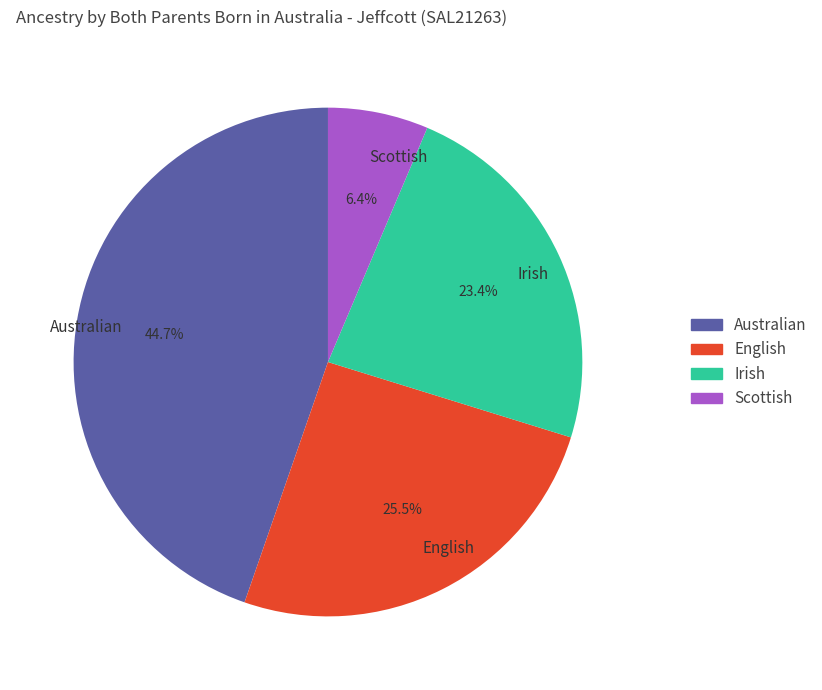

To the nearest percent, what portion does Scottish represent?

6%